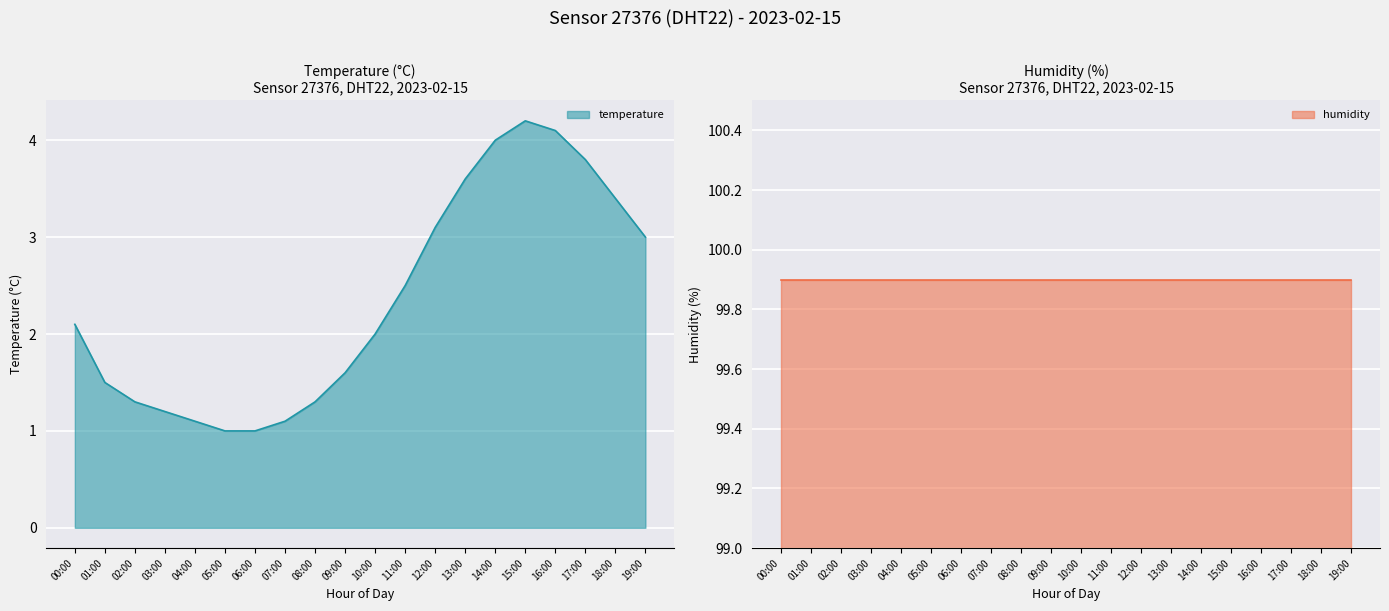

The value at 14:00 is 6.9. True or false?

False